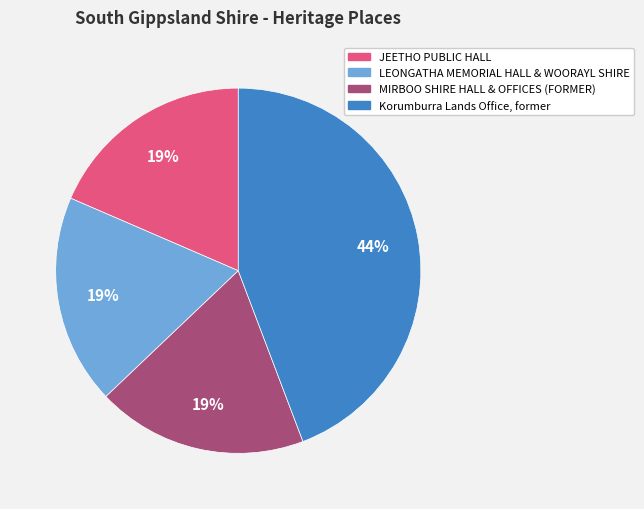

Between Korumburra Lands Office, former and JEETHO PUBLIC HALL, which is larger?

Korumburra Lands Office, former